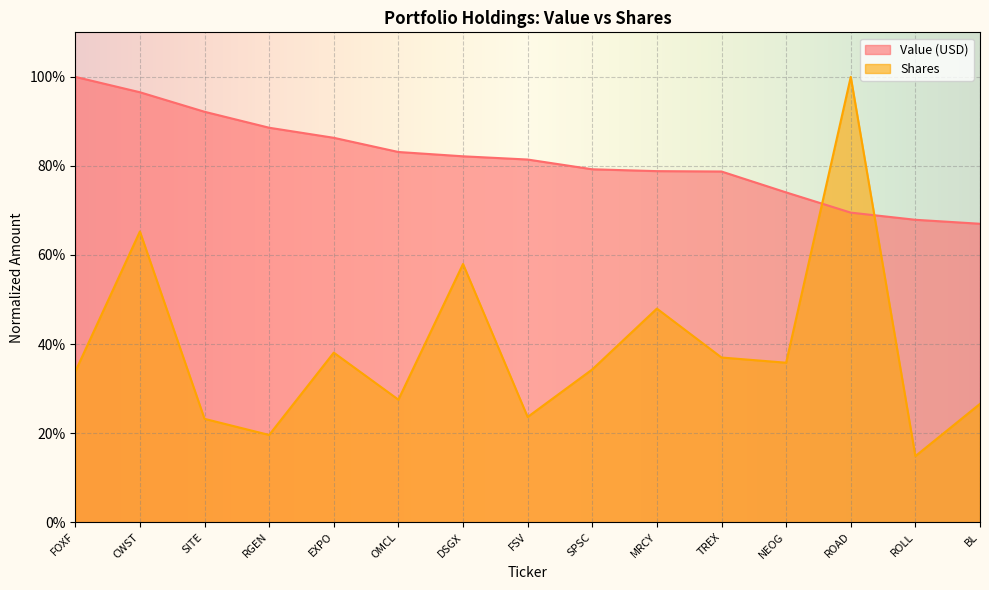

Is it true that Shares equals 0.6 at ROAD?

False